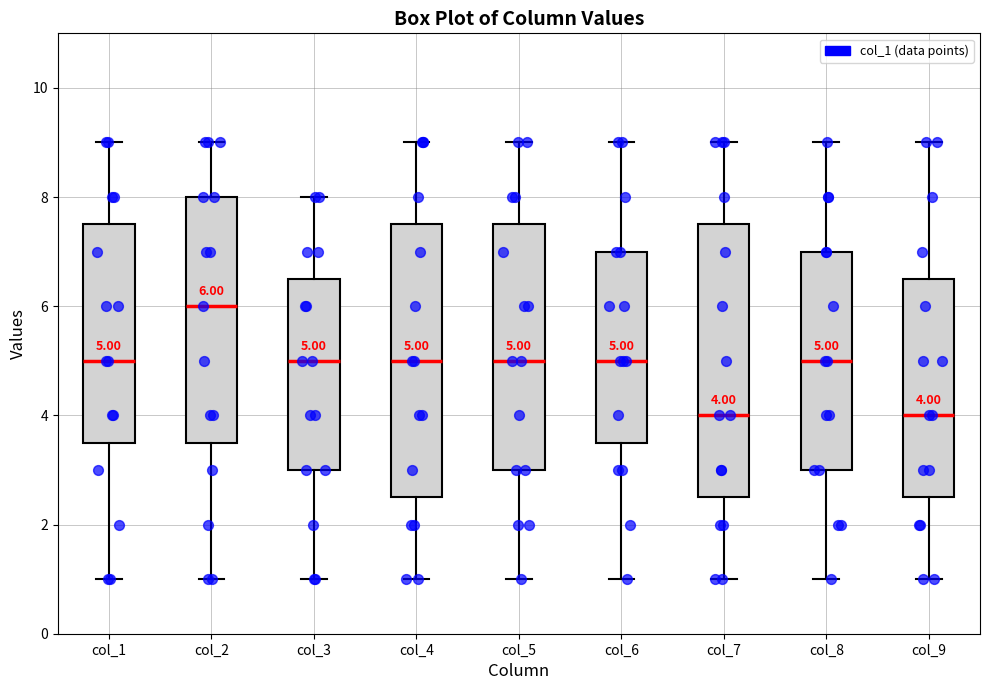

Which box's median line is the highest?

col_2